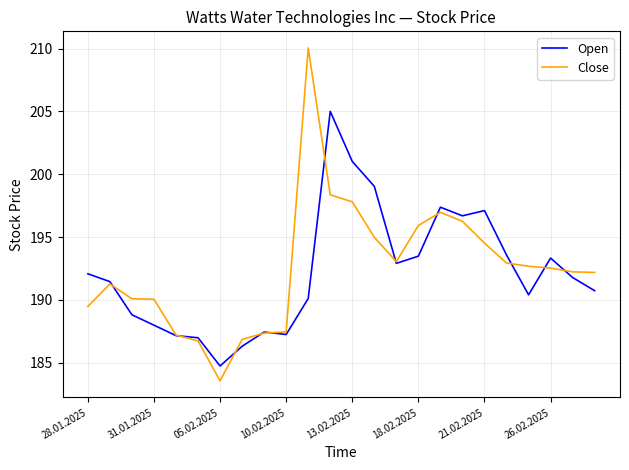

How many interior local peaks does the Close series have?

3